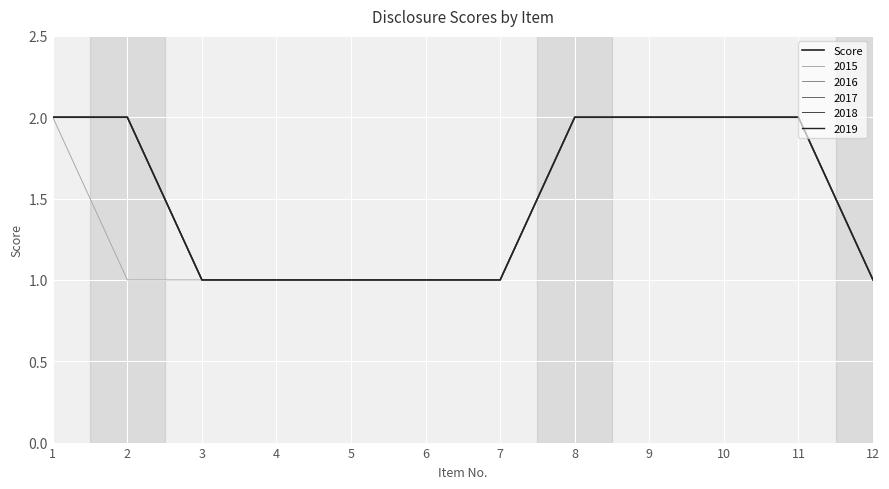

Does the chart display data point markers on the line(s)?

No